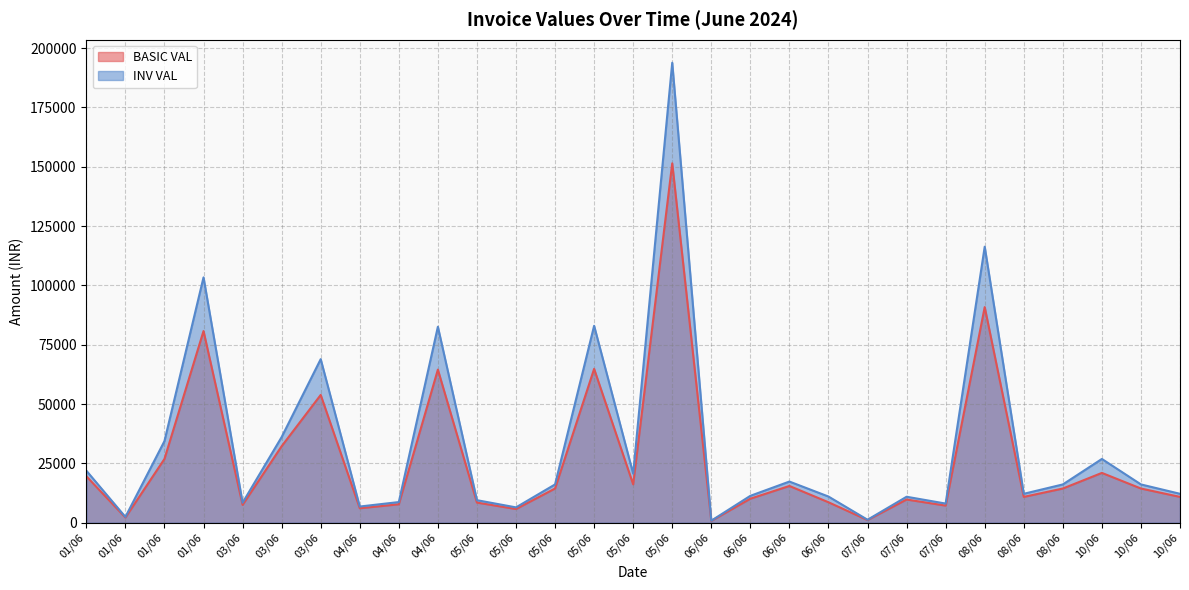

Which series has the largest total across all categories?

INV VAL